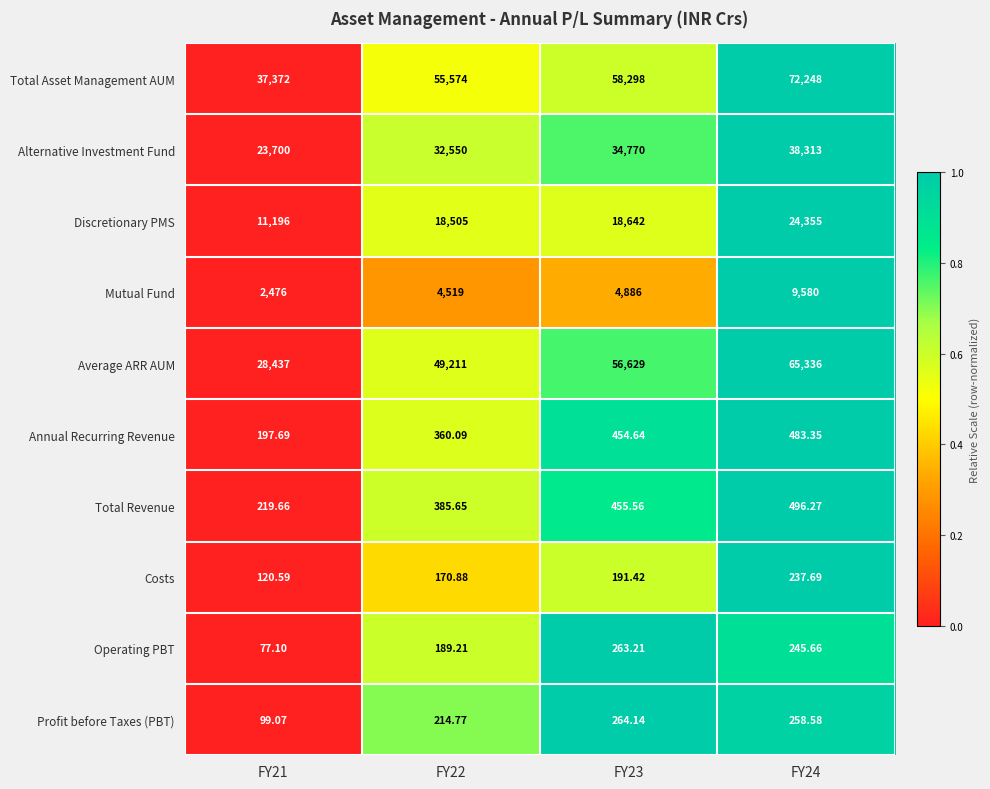

Is the value of Operating PBT at FY23 greater than the value of Costs at FY23?

Yes